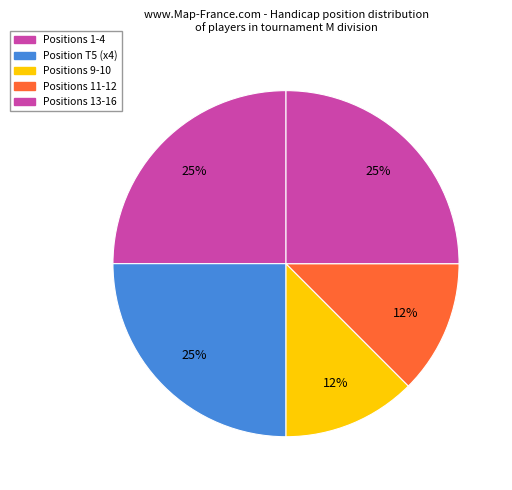

How many slices are in this pie chart?

5